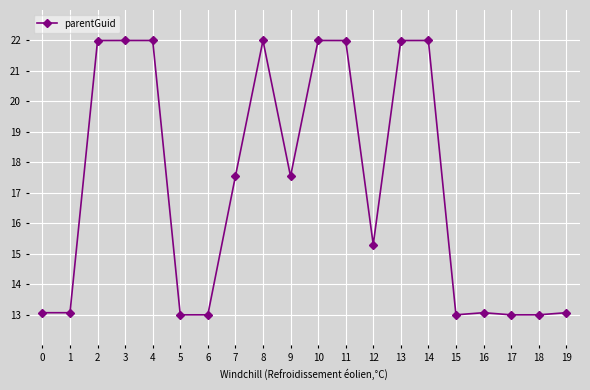

Is it true that the value at 15 is 6.7?

False